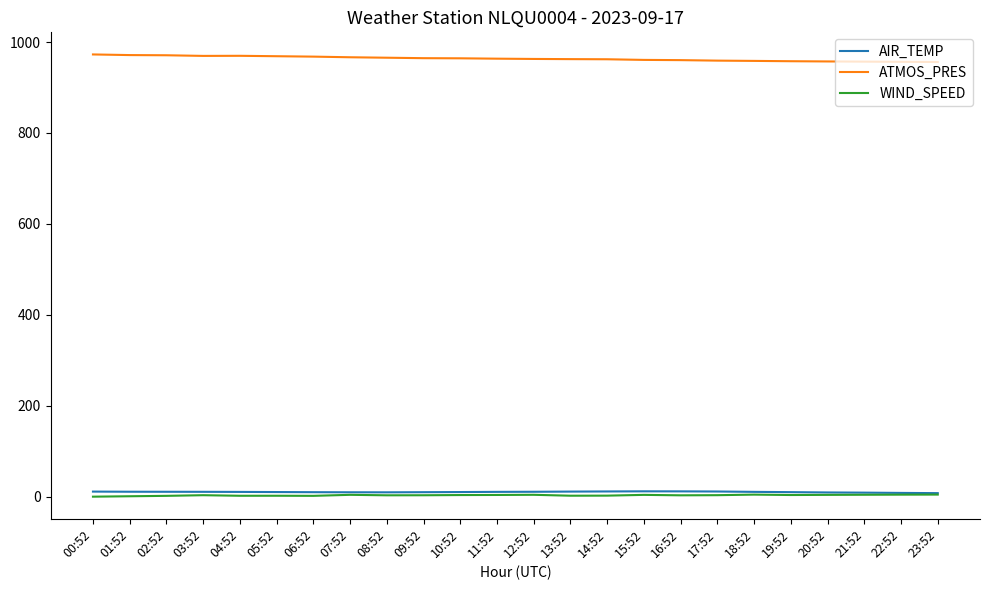

The ATMOS_PRES series shows 966.5 at 07:52. True or false?

True